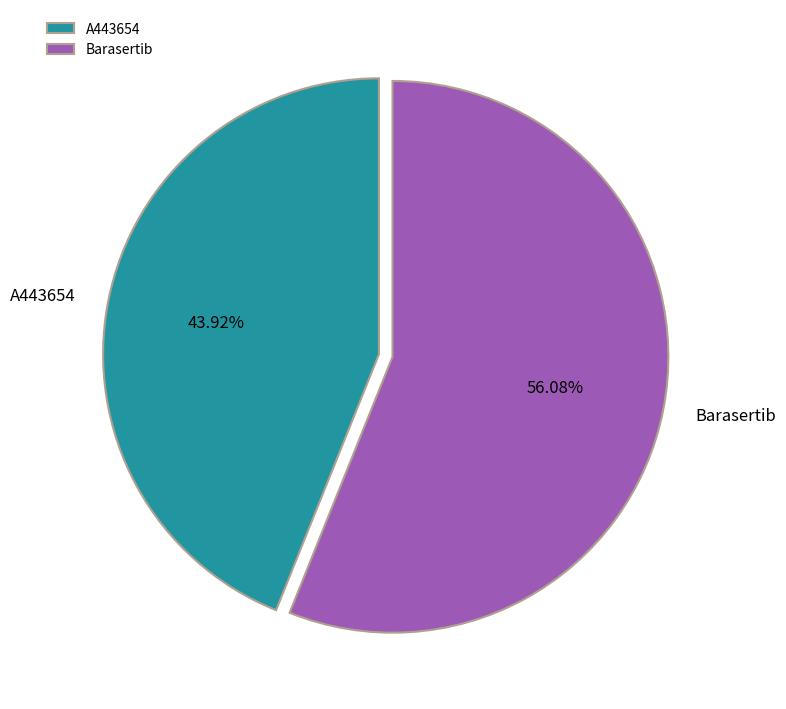

The A443654 slice represents 44% of the pie. True or false?

True